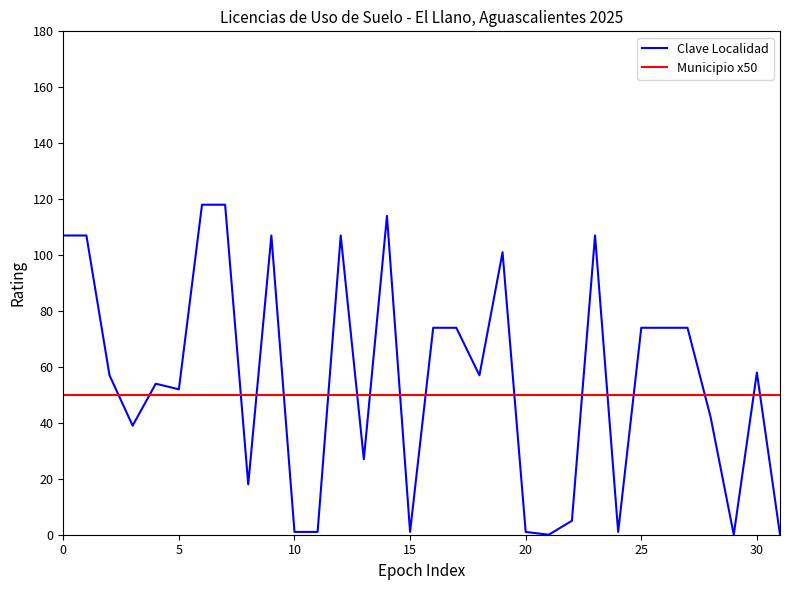

Which series has the largest range (max minus min)?

Clave Localidad